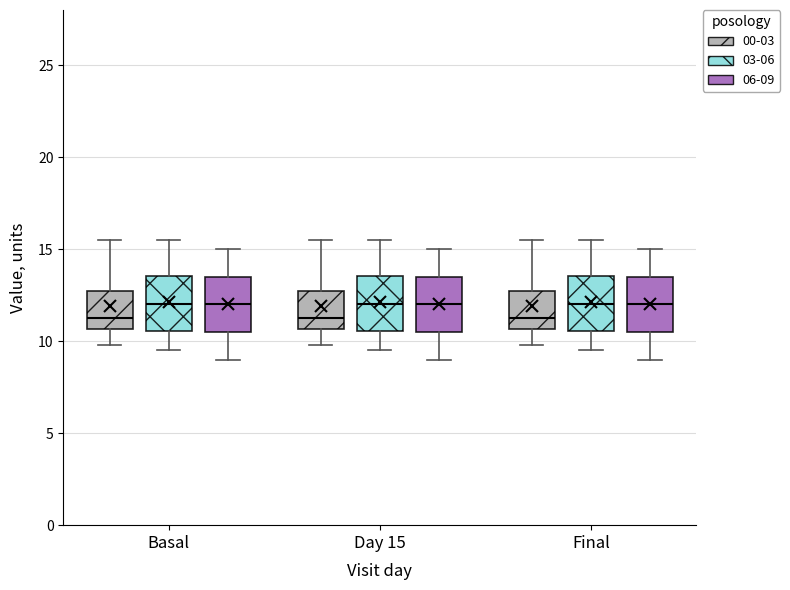

Reading left to right, read every box against the y-axis: the position of its median line, the range the box covers, and the ends of its whiskers. The values are not printed on the chart, so give them approximately, as read against the axis.

Basal (00-03): median 11.5, box 10.5 to 12.5, whiskers 10.0 to 15.5
Basal (03-06): median 12.0, box 10.5 to 13.5, whiskers 9.5 to 15.5
Basal (06-09): median 12.0, box 10.5 to 13.5, whiskers 9.0 to 15.0
Day 15 (00-03): median 11.5, box 10.5 to 12.5, whiskers 10.0 to 15.5
Day 15 (03-06): median 12.0, box 10.5 to 13.5, whiskers 9.5 to 15.5
Day 15 (06-09): median 12.0, box 10.5 to 13.5, whiskers 9.0 to 15.0
Final (00-03): median 11.5, box 10.5 to 12.5, whiskers 10.0 to 15.5
Final (03-06): median 12.0, box 10.5 to 13.5, whiskers 9.5 to 15.5
Final (06-09): median 12.0, box 10.5 to 13.5, whiskers 9.0 to 15.0